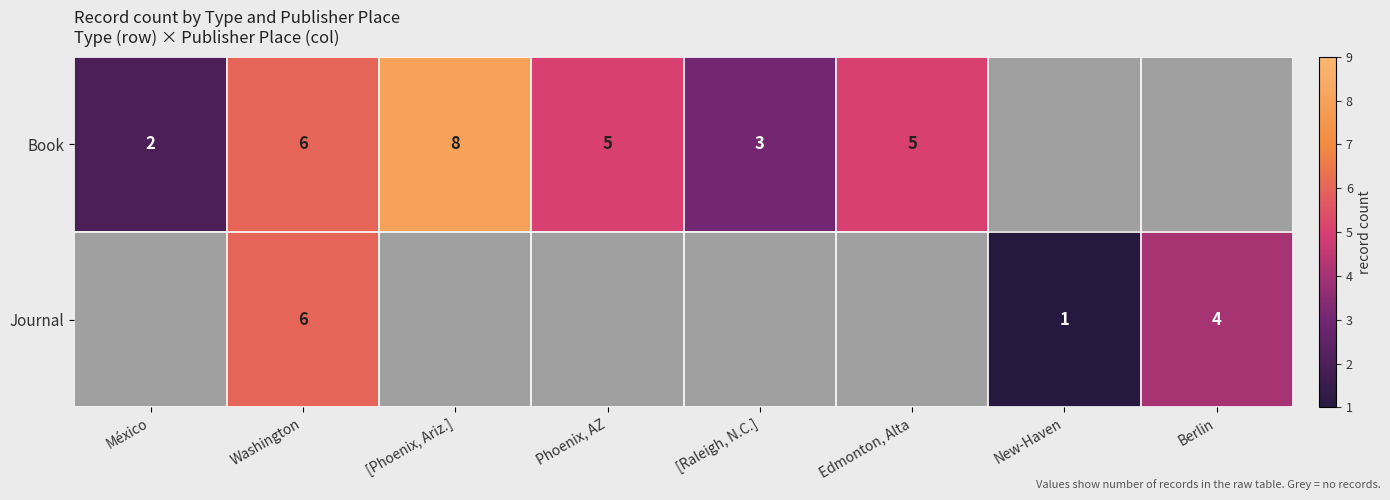

True or false: Book has a value of 1 at México.

False